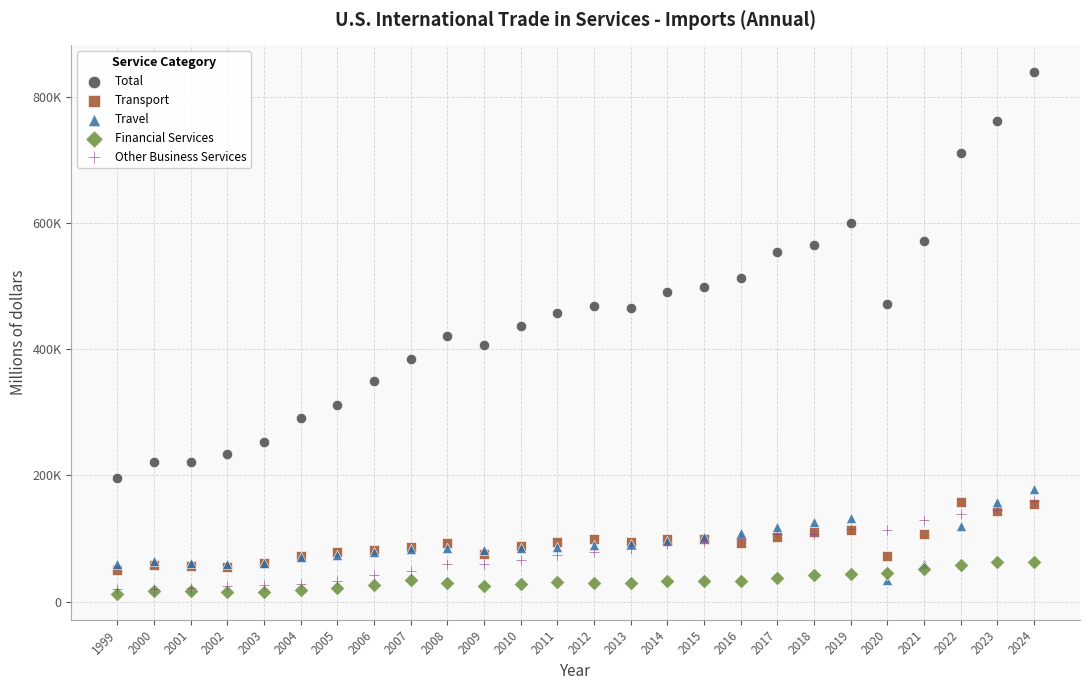

Which series has the widest spread of Y values?

Total